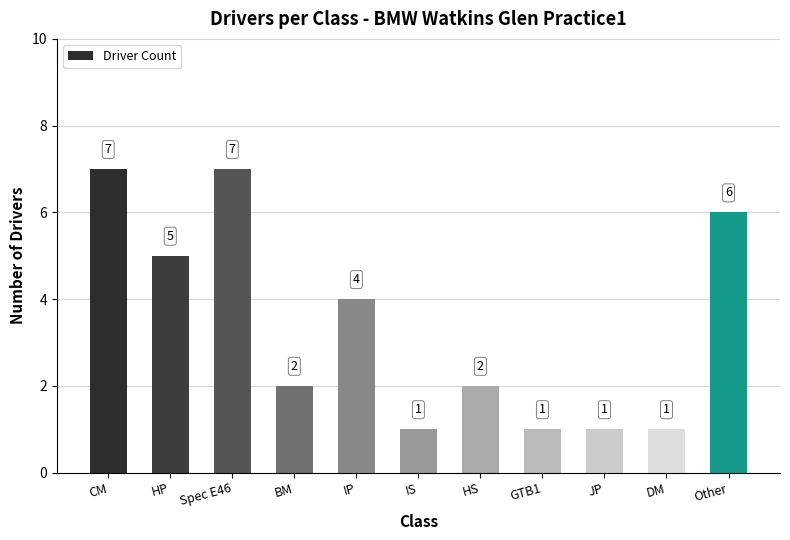

At which label does the data first exceed 2?

CM